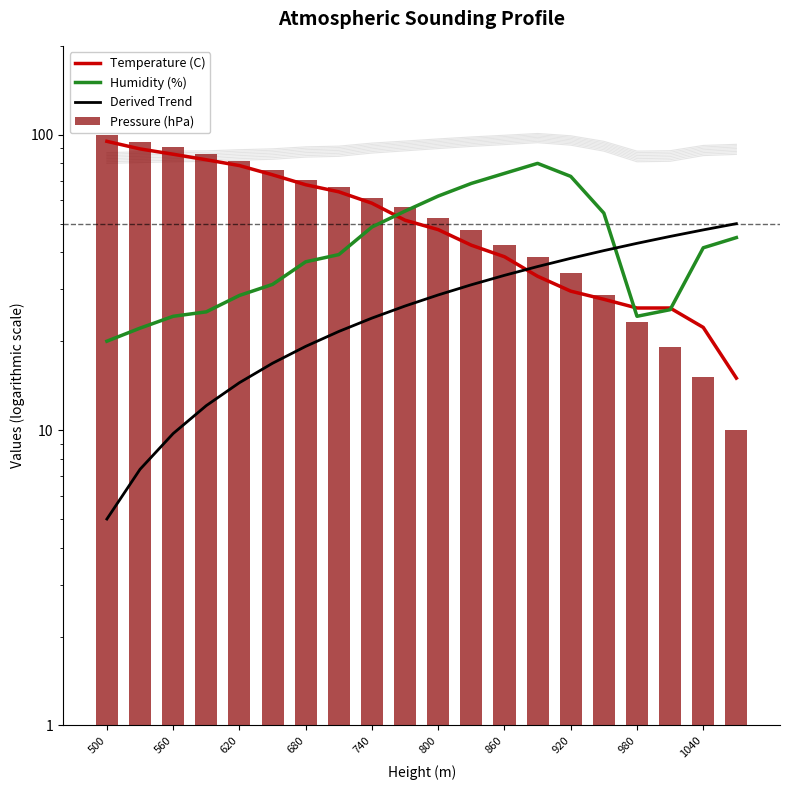

Is the value of Temperature (C) at 11 greater than the value of Derived Trend at 15?

Yes